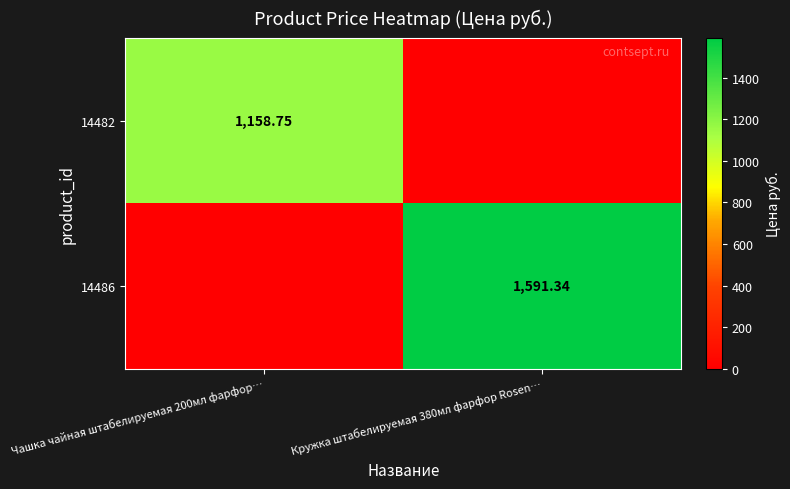

List the series in order of their peak value, lowest first.

14482, 14486